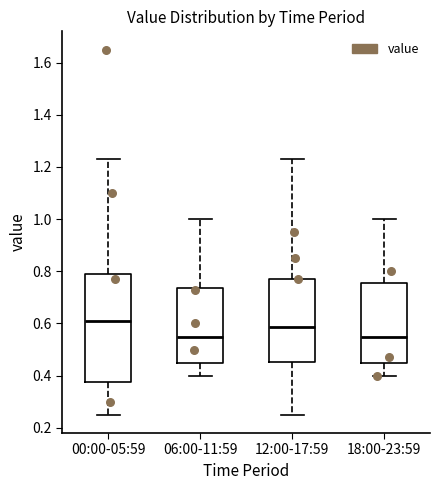

Comparing the boxes themselves (not the whiskers), which one is the tallest?

00:00-05:59